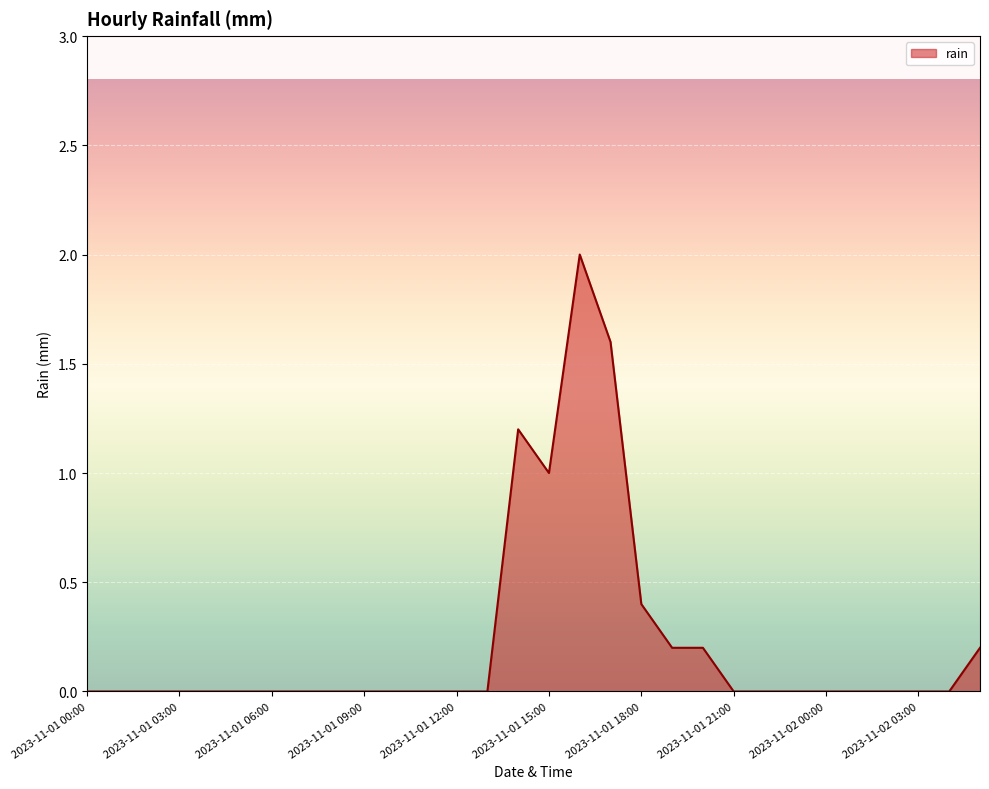

What is the maximum value shown in the chart?

2.0